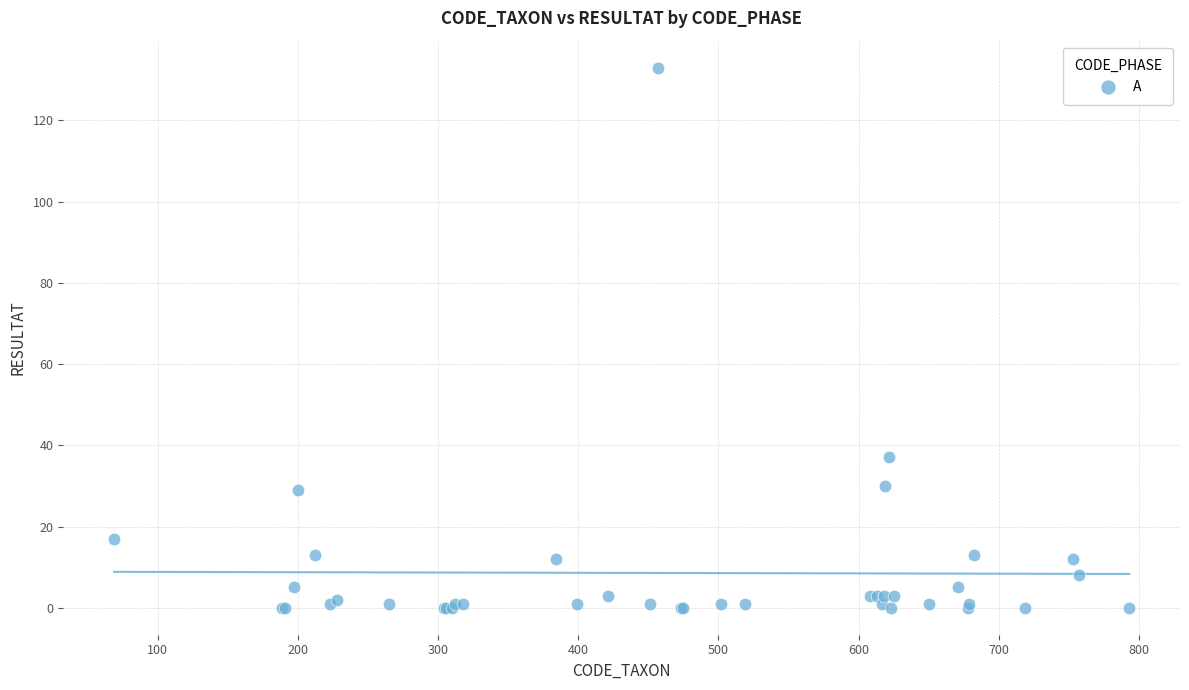

What Y value in the scatter plot is closest to 66?

37